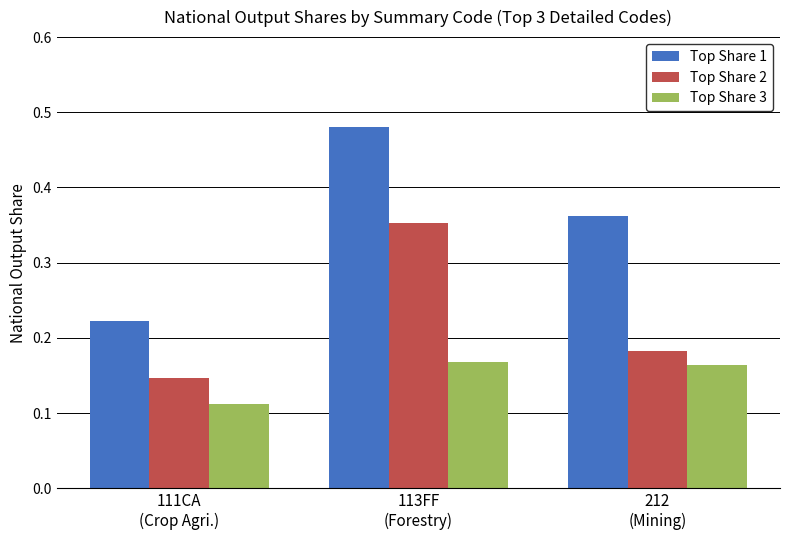

List the series in order of their overall mean, lowest first.

Top Share 3, Top Share 2, Top Share 1